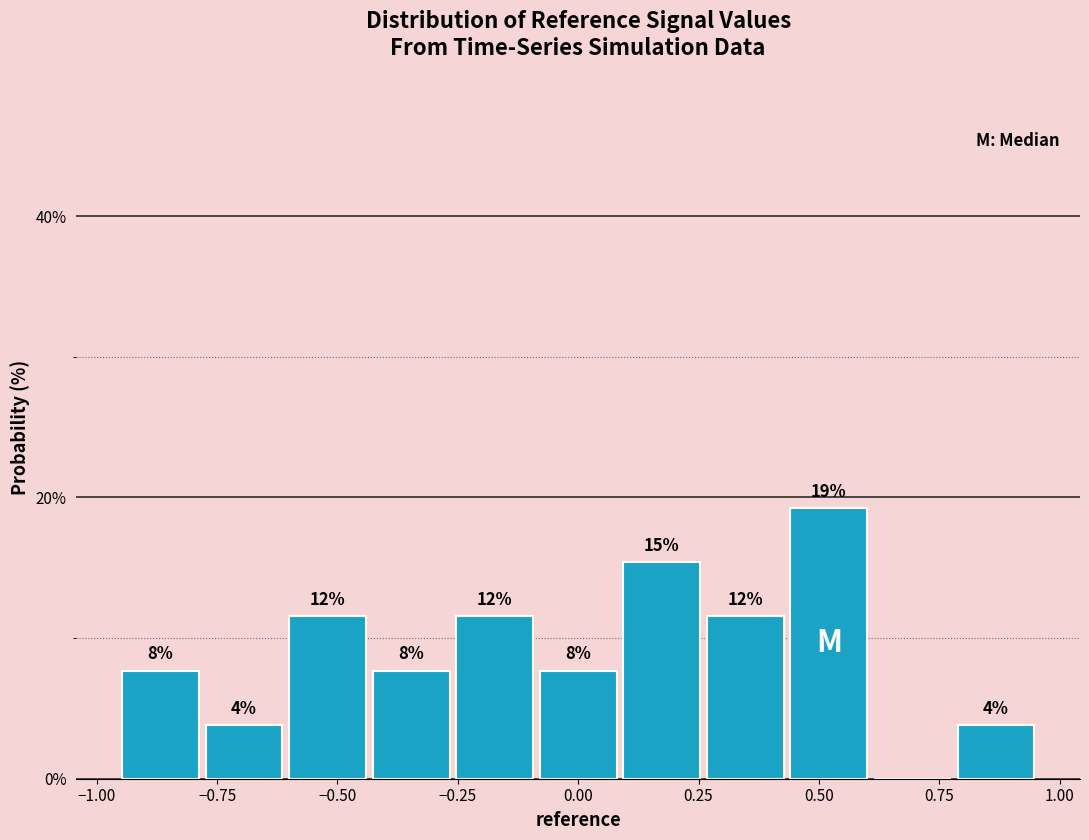

Around what value on the x-axis is the tallest bar? Give the approximate position of its centre, as read against the axis.

0.50